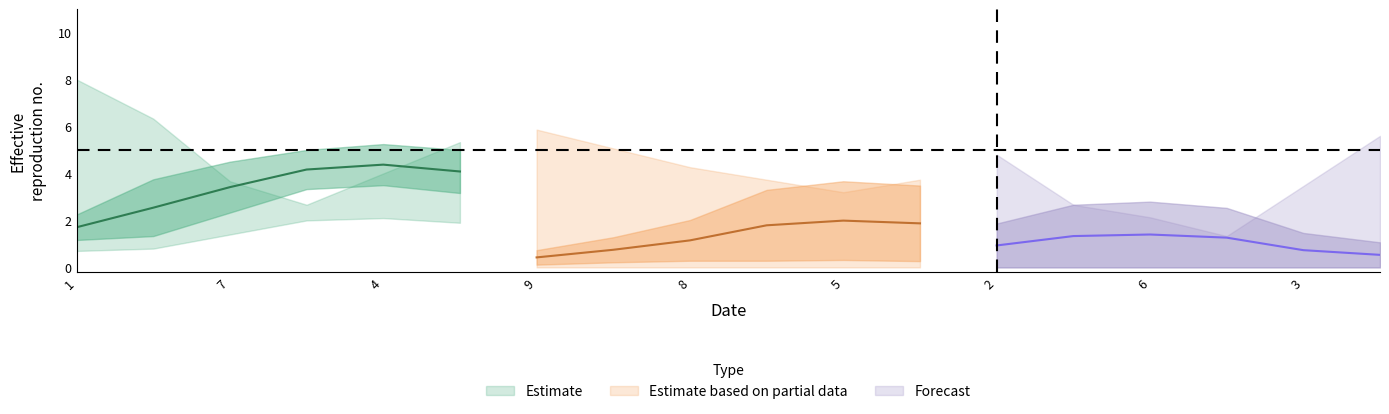

What value does the col_4 series have at 2?

1